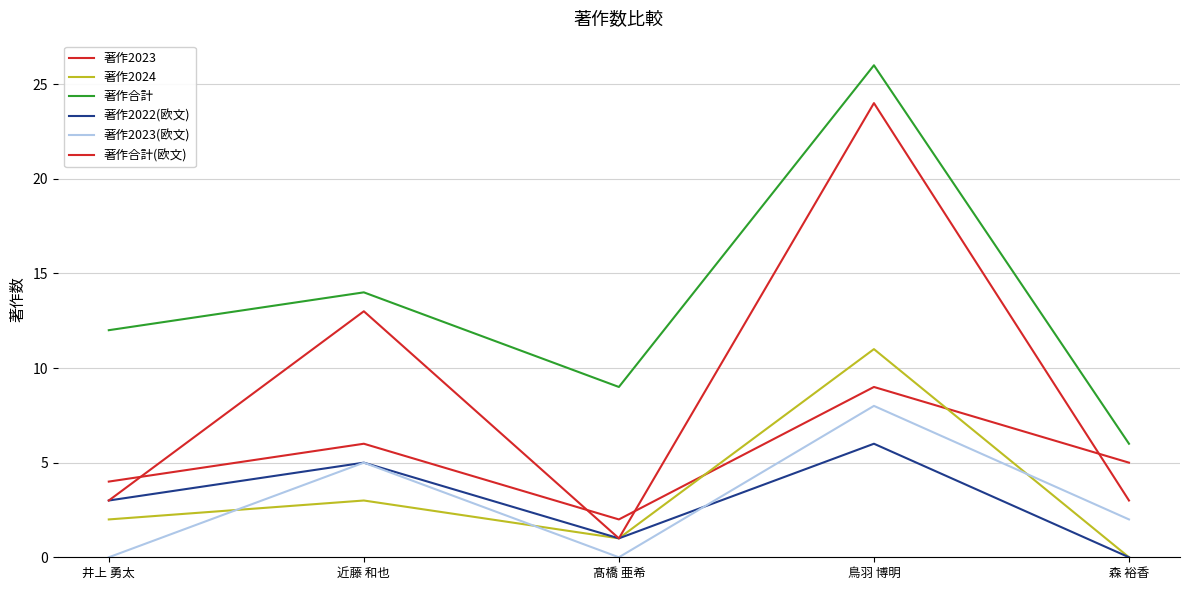

How many lines are shown in the chart?

6